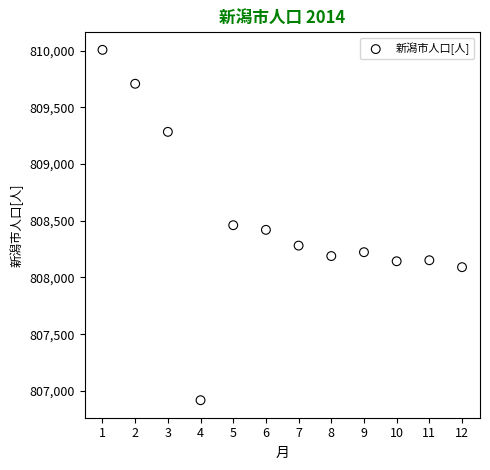

What is the average Y value?

808490